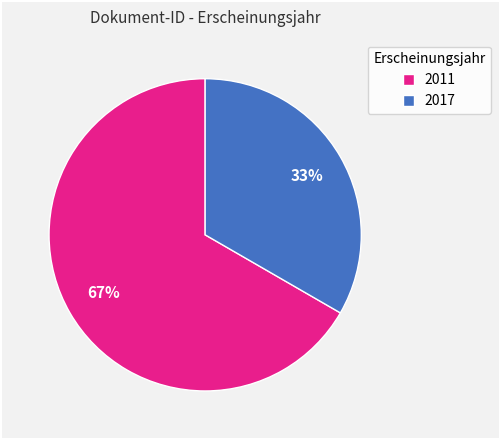

To the nearest percent, what percentage of the pie is 2017?

33%